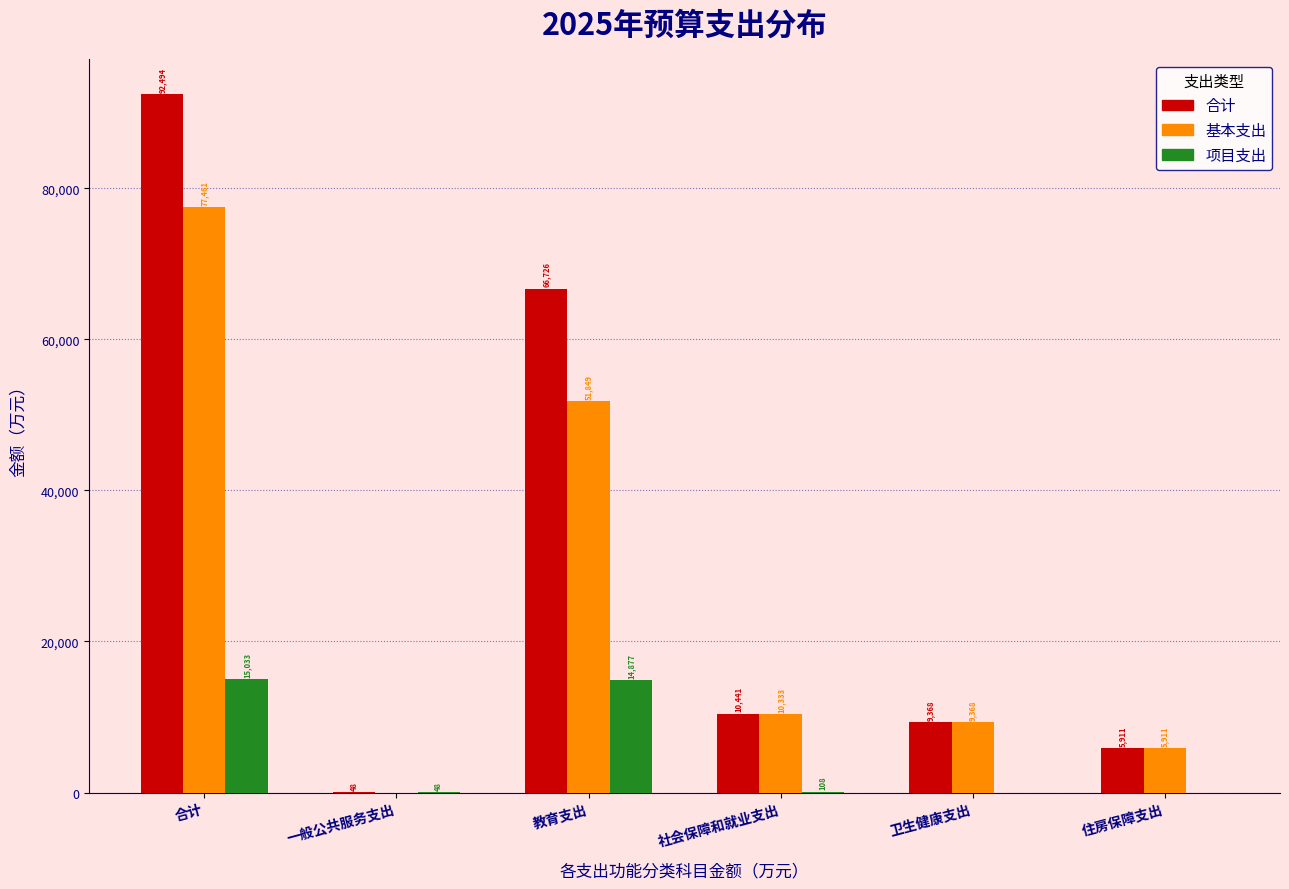

Is it true that 项目支出 equals 0.0 at 住房保障支出?

True